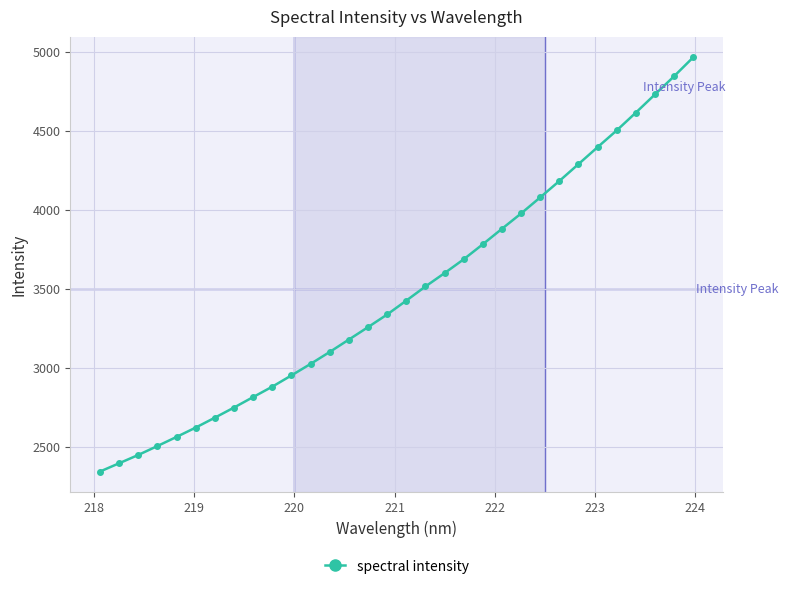

True or false: there are more than 0 points higher than both neighbors.

False